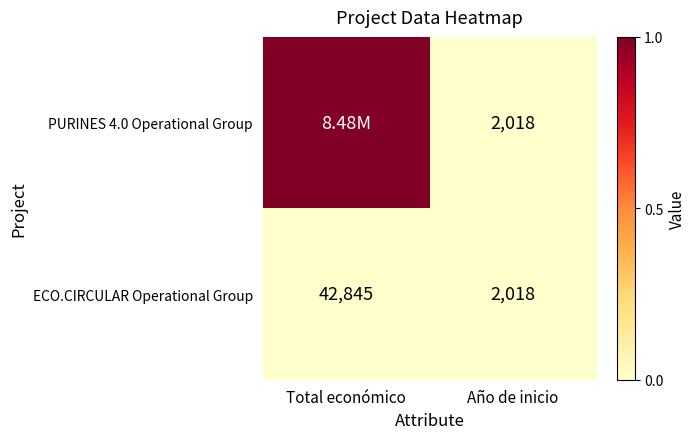

At which label does ECO.CIRCULAR Operational Group reach its peak?

Total económico